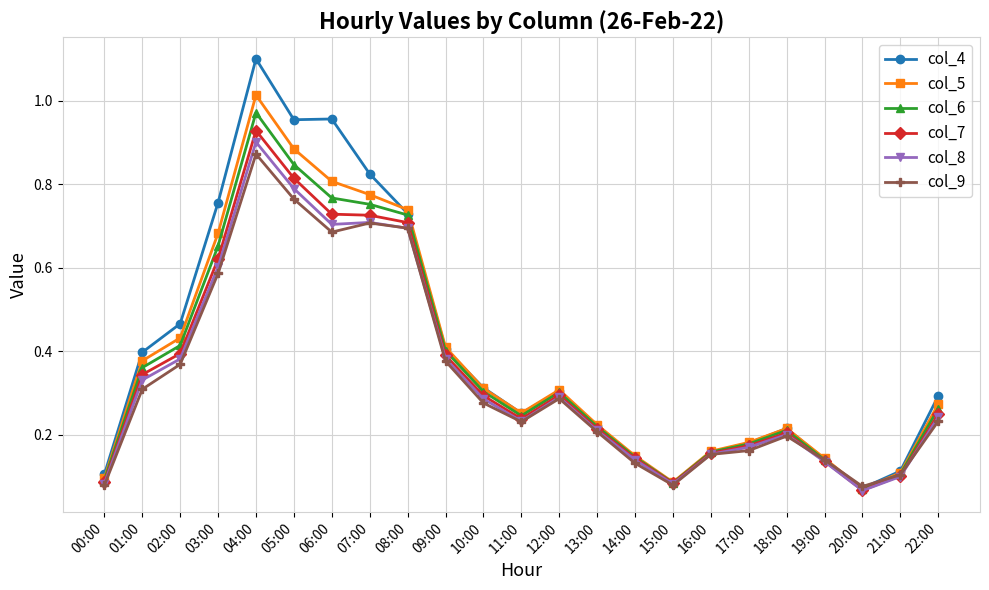

True or false: col_8 has a value of 0.8 at 05:00.

True